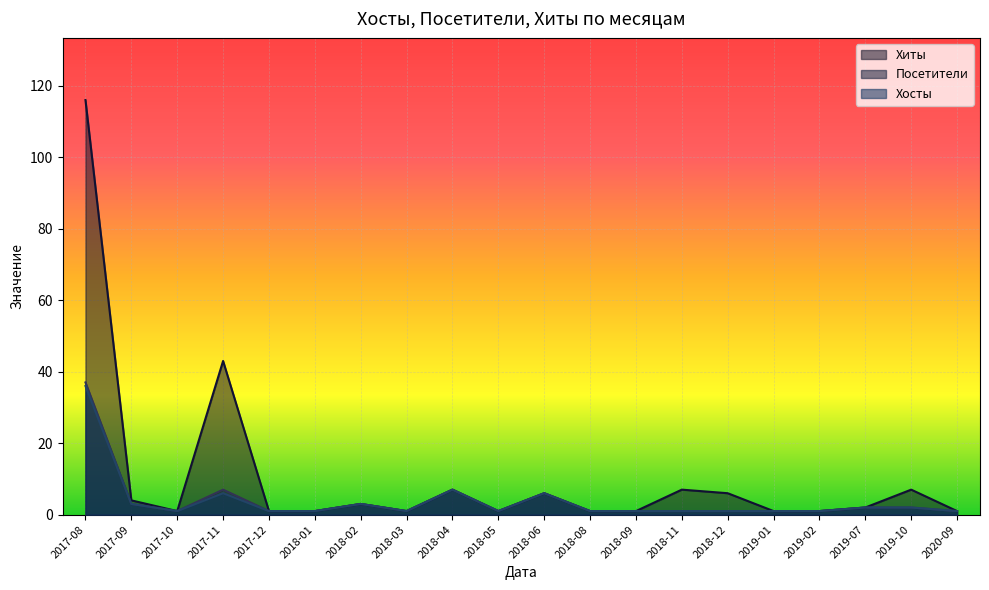

What is the label of the 18th point from the left?

2019-07